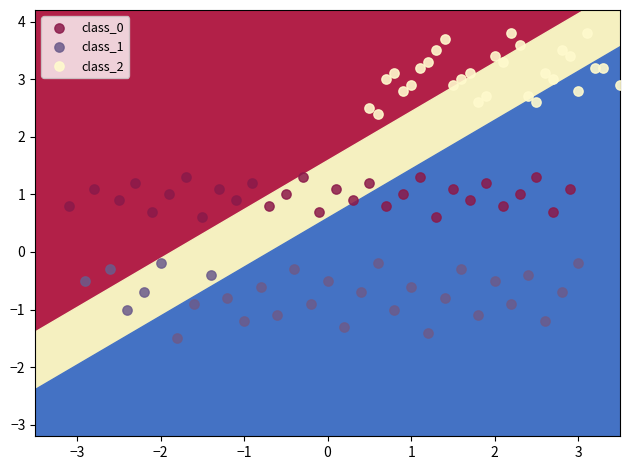

Which series contains the lowest Y value?

class_1